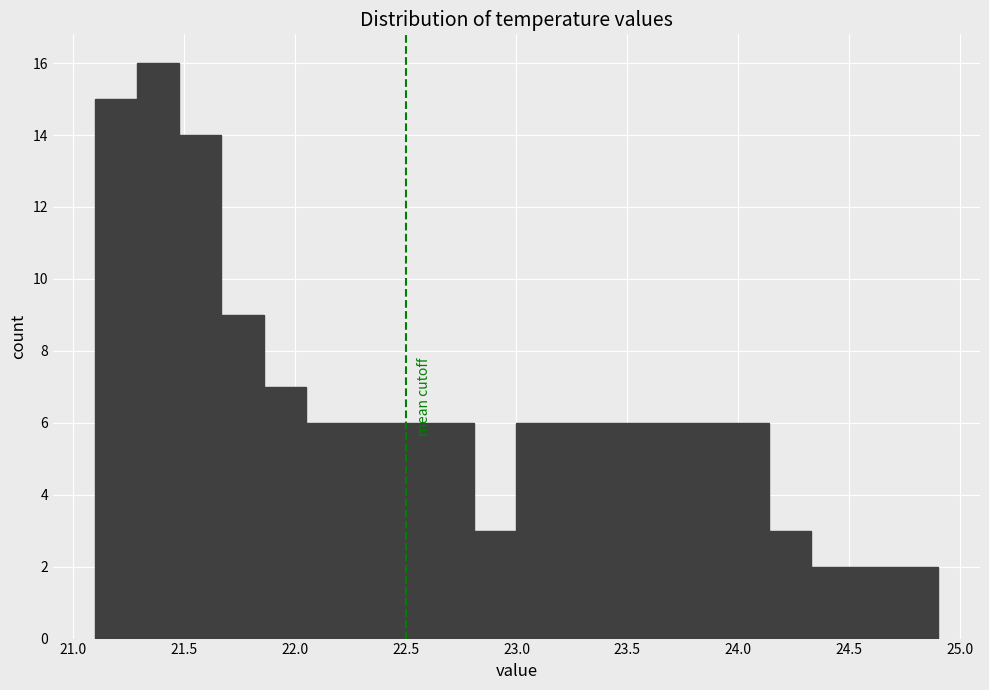

Read against the x-axis, roughly where is the centre of the tallest bar?

21.40